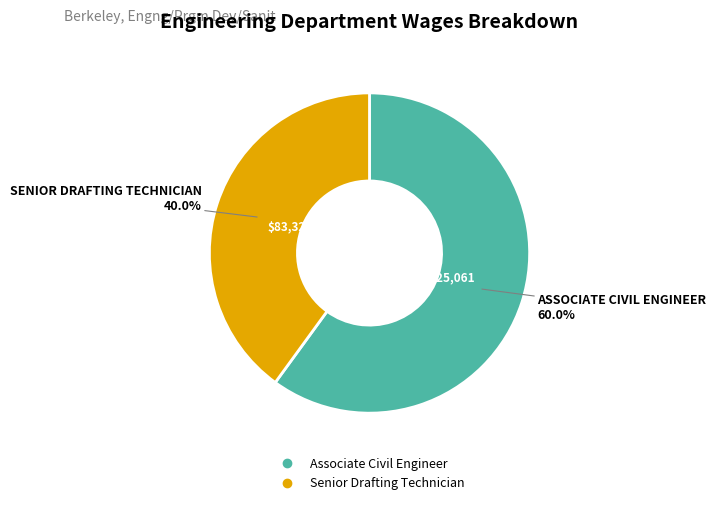

To the nearest percent, what portion does Associate Civil Engineer represent?

60%